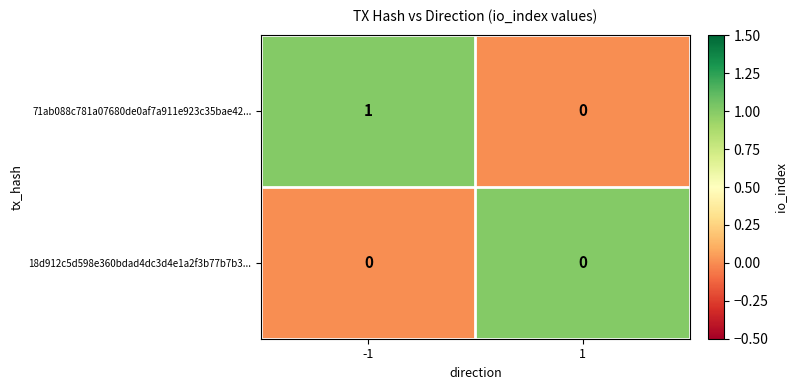

Is the value of 71ab088c781a07680de0af7a911e923c35bae42... at -1 greater than the value of 18d912c5d598e360bdad4dc3d4e1a2f3b77b7b3... at -1?

Yes